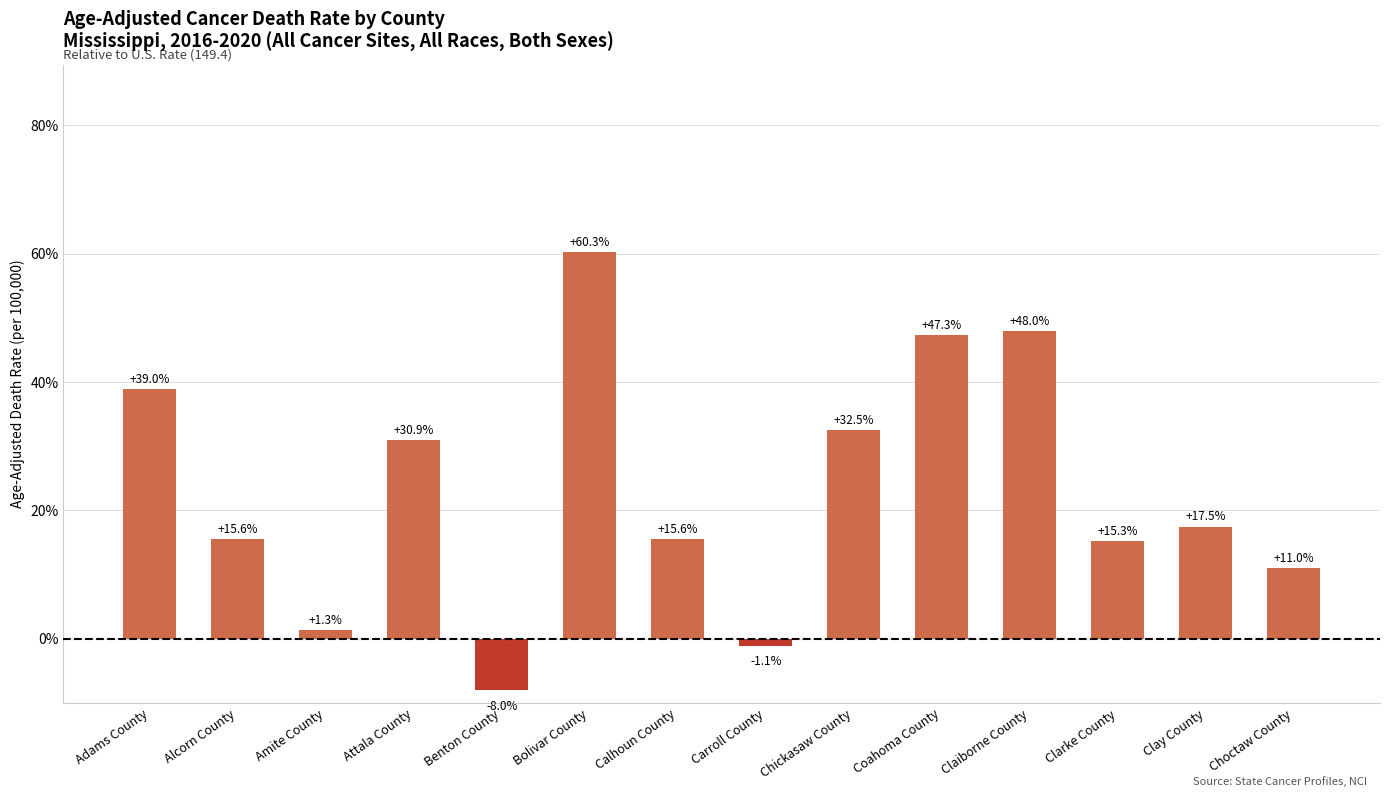

Are the bars horizontal?

No